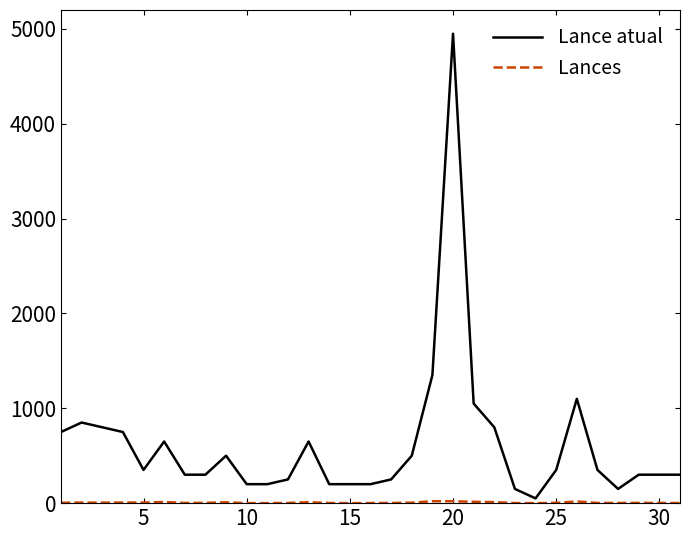

Which series has the largest total across all categories?

Lance atual